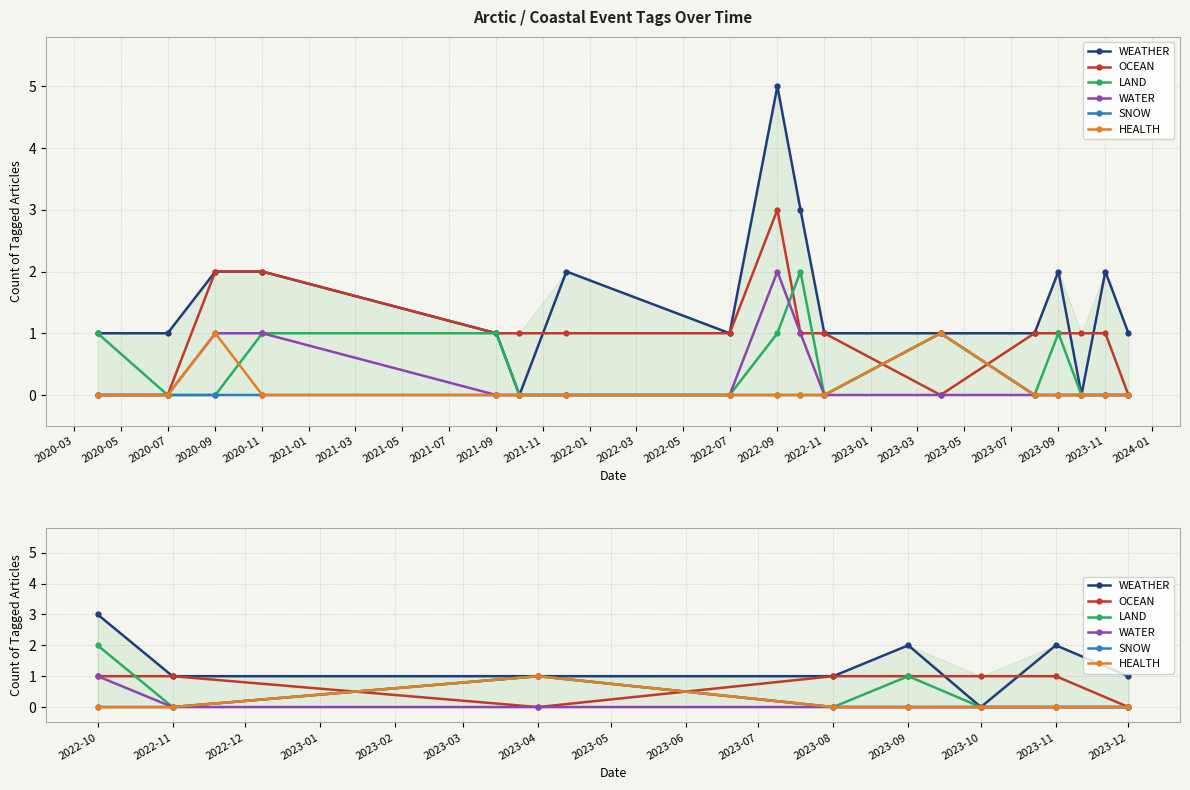

True or false: LAND and SNOW cross at least once.

False